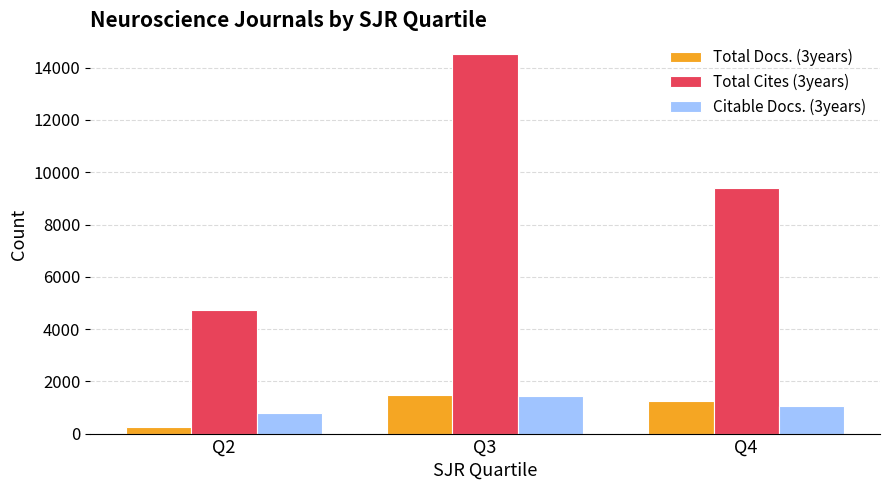

Count the Citable Docs. (3years) values in the range 780 to 1456.

3